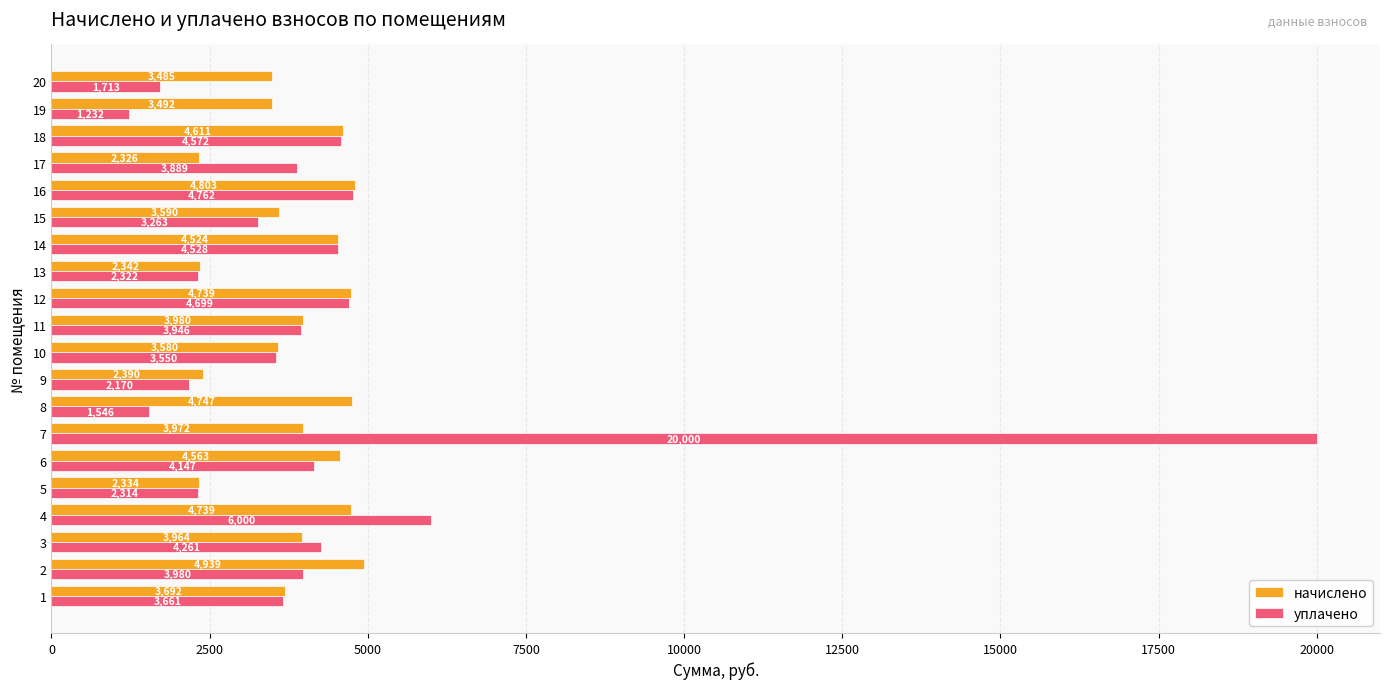

What is the minimum value shown in the chart?

1231.6